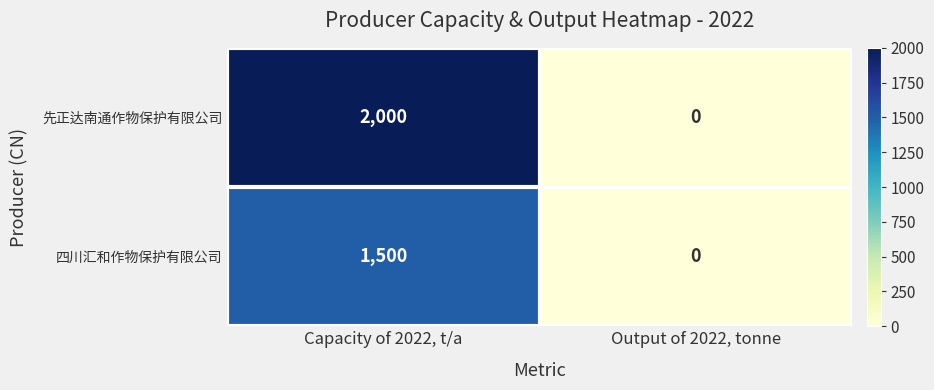

Which series has the largest range (max minus min)?

先正达南通作物保护有限公司